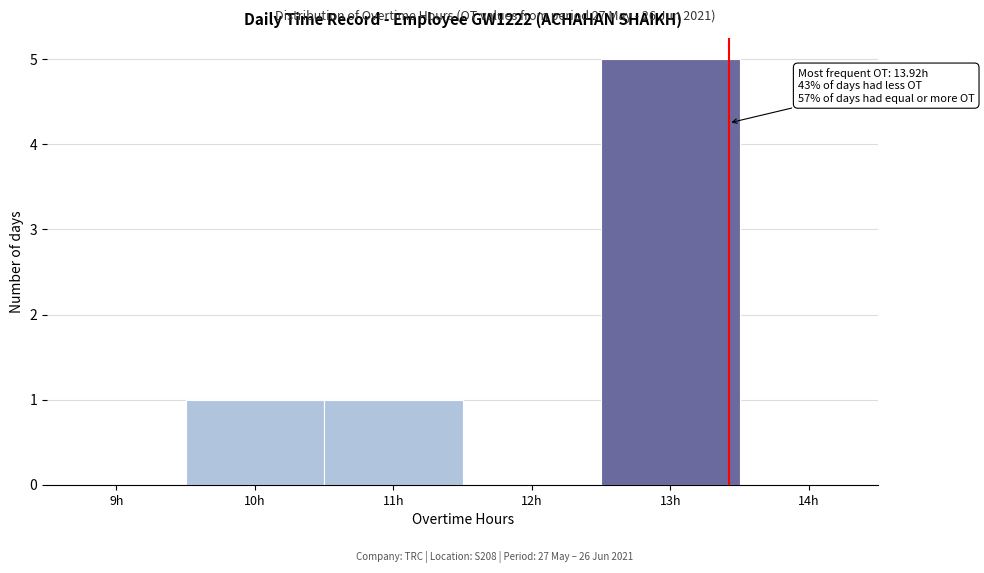

Reading left to right, list all the values displayed in this chart.

9h=0	10h=1	11h=1	12h=0	13h=5	14h=0